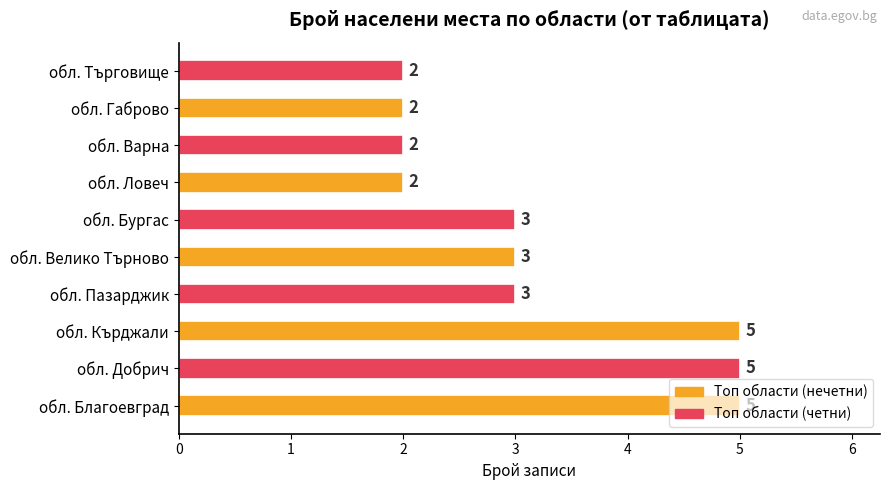

What is the maximum value shown in the chart?

5